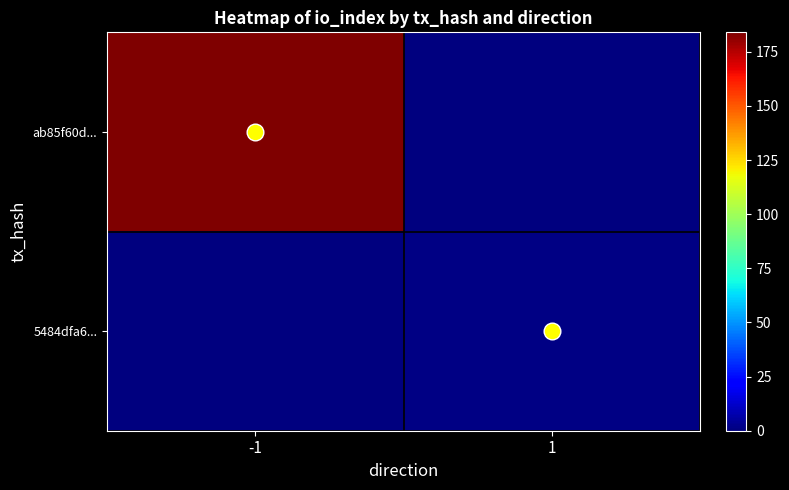

What is the difference between the highest and lowest values at 1?

1